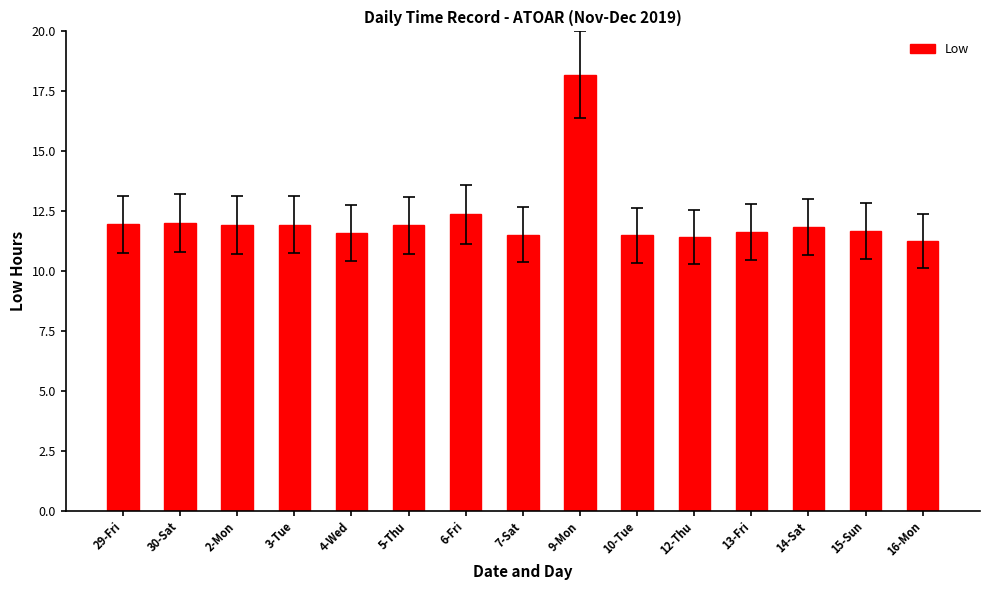

At which category does the chart reach its peak across all series?

9-Mon